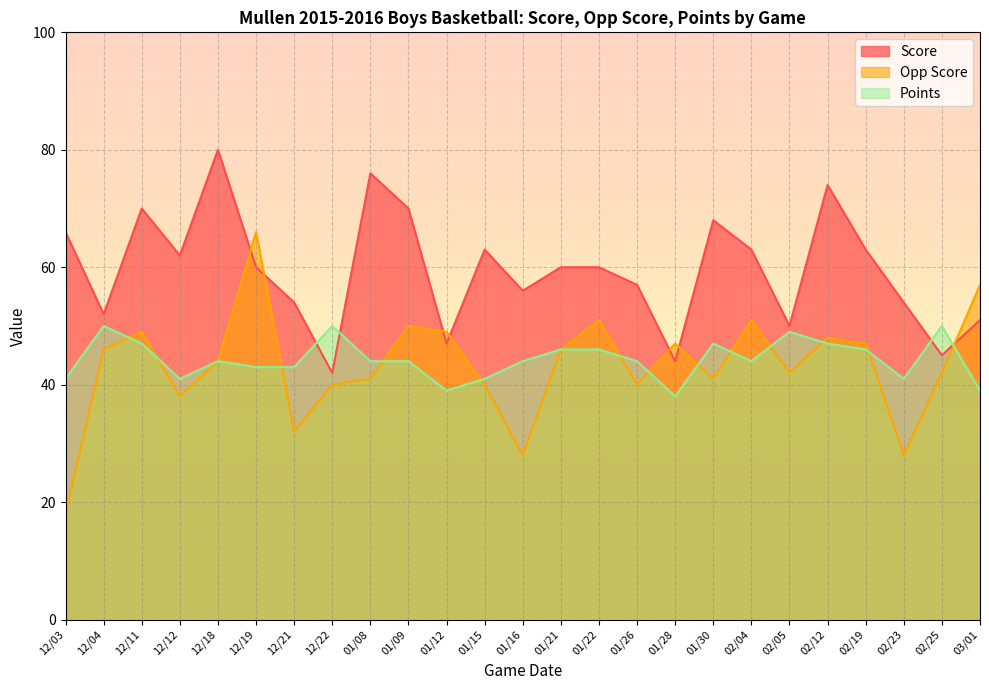

At which category does Opp Score reach its first local valley?

12/12